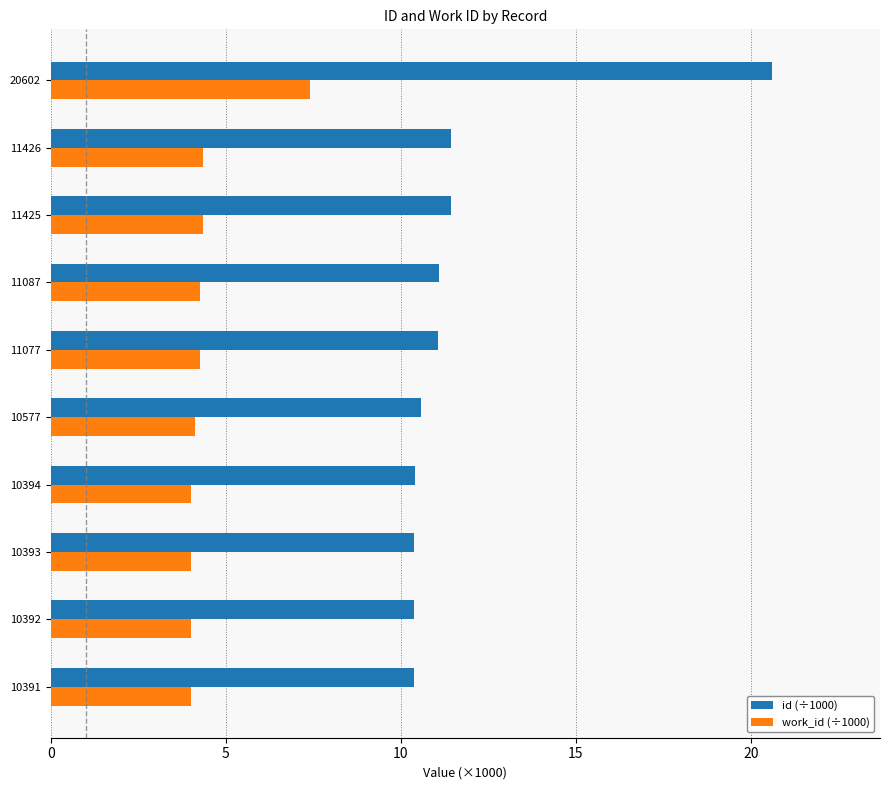

Rank the series by their average value, from lowest to highest.

work_id (÷1000), id (÷1000)